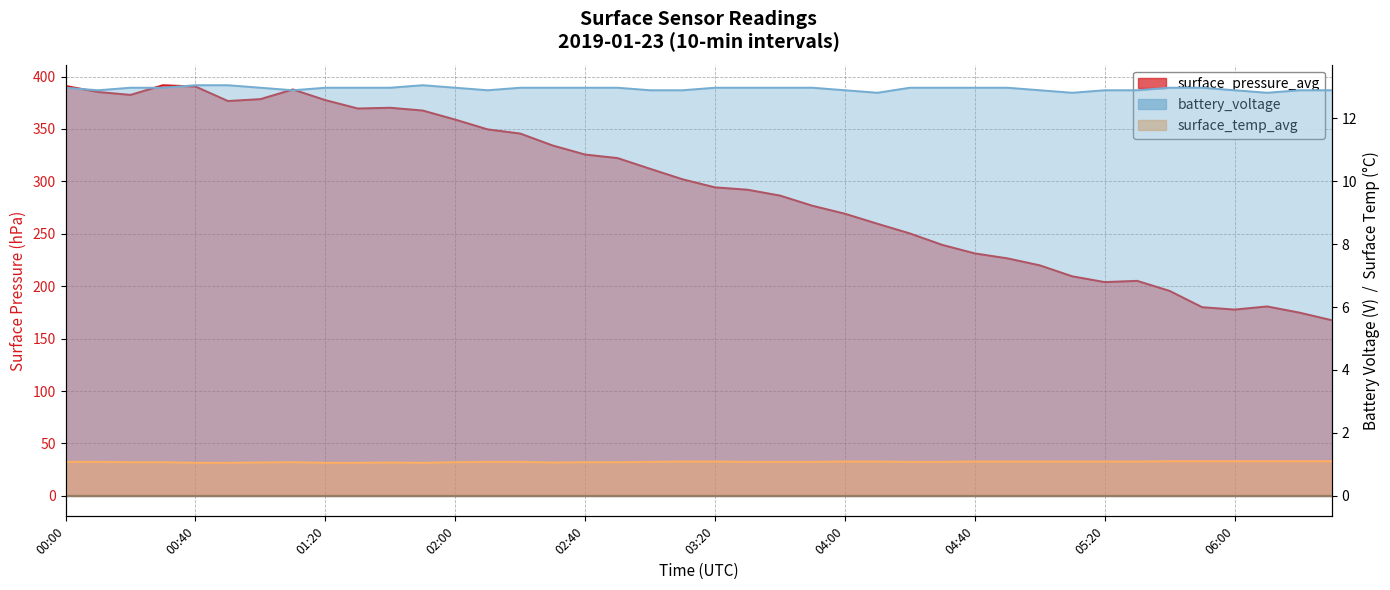

At 02:30, list the series in order from largest to smallest.

surface_pressure_avg, battery_voltage, surface_temp_avg